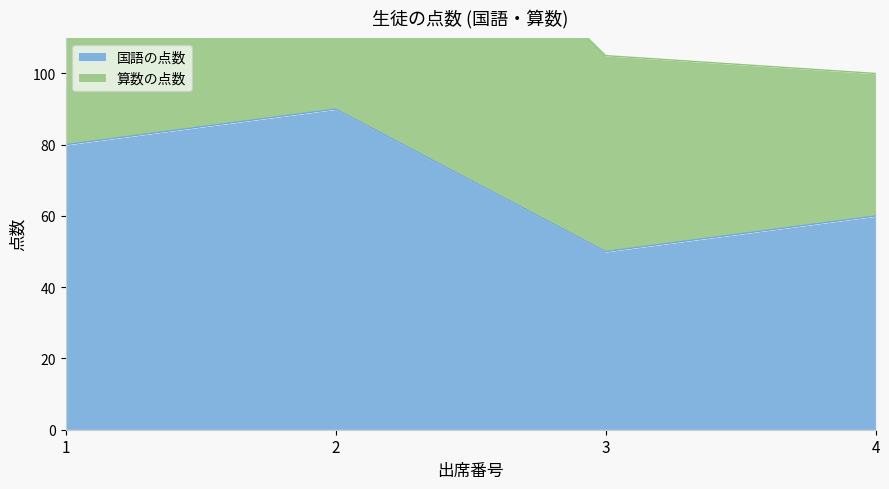

The value of 国語の点数 at 1 is 80. True or false?

True